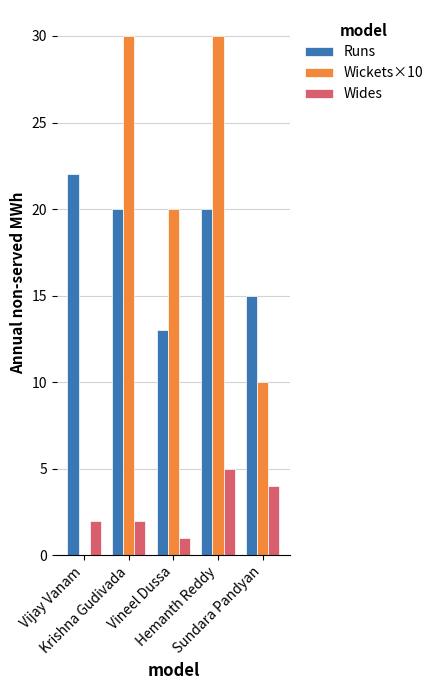

Reading left to right, what are all the values shown in this chart?

Runs: Vijay Vanam=22	Krishna Gudivada=20	Vineel Dussa=13	Hemanth Reddy=20	Sundara Pandyan=15
Wickets×10: Vijay Vanam=0	Krishna Gudivada=30	Vineel Dussa=20	Hemanth Reddy=30	Sundara Pandyan=10
Wides: Vijay Vanam=2	Krishna Gudivada=2	Vineel Dussa=1	Hemanth Reddy=5	Sundara Pandyan=4